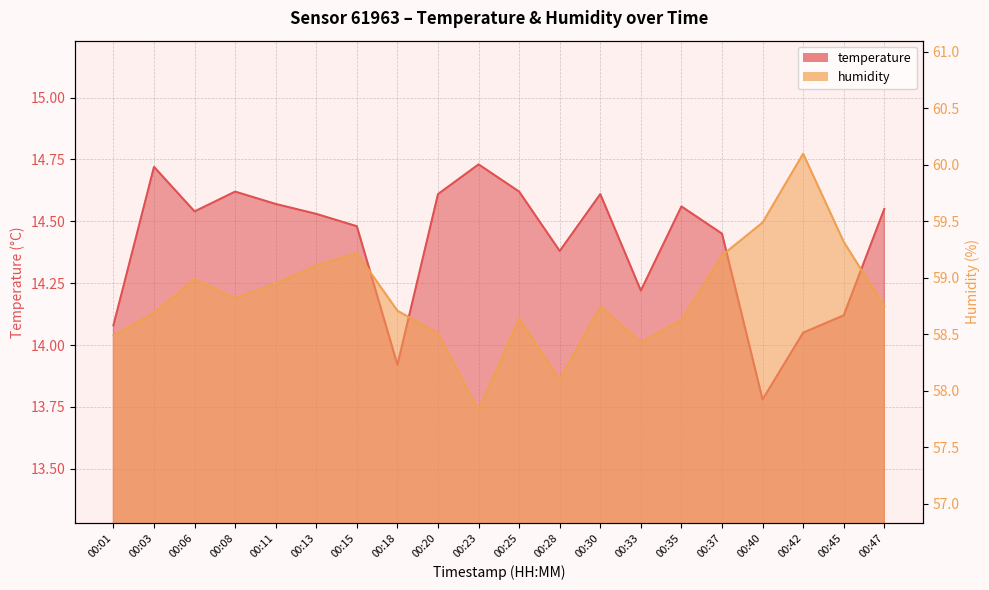

List the labels in order of temperature value, smallest first.

00:40, 00:18, 00:42, 00:01, 00:45, 00:33, 00:28, 00:37, 00:15, 00:13, 00:06, 00:47, 00:35, 00:11, 00:20, 00:30, 00:08, 00:25, 00:03, 00:23